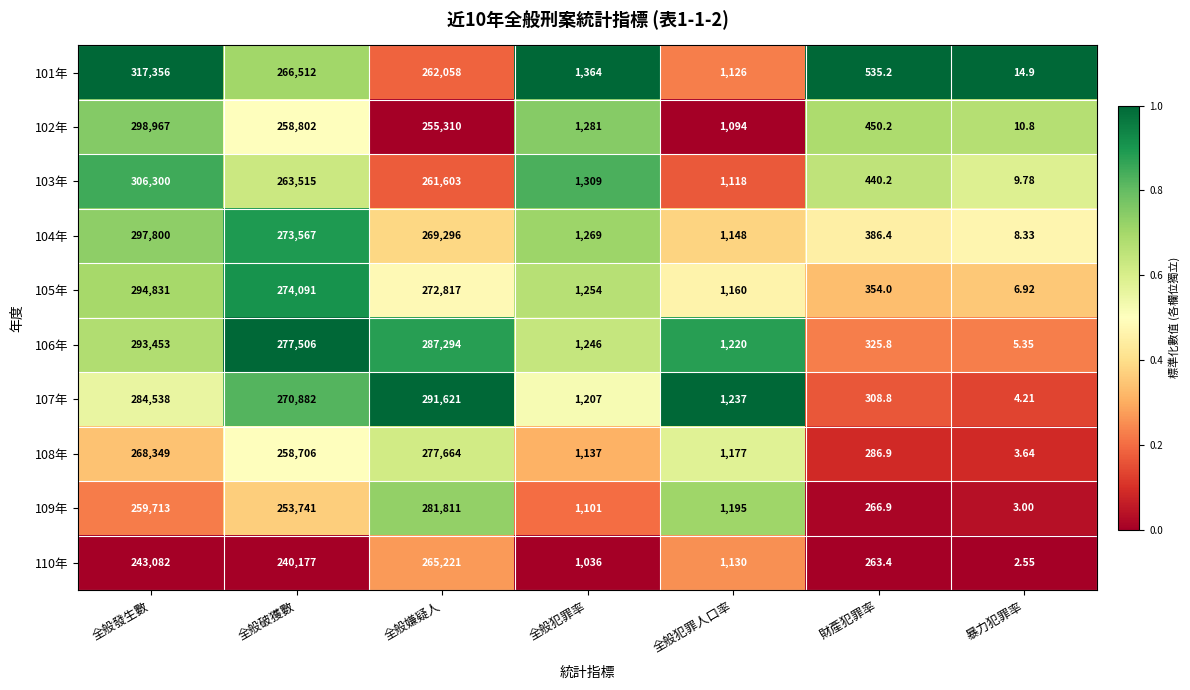

How many distinct data groups are displayed?

10